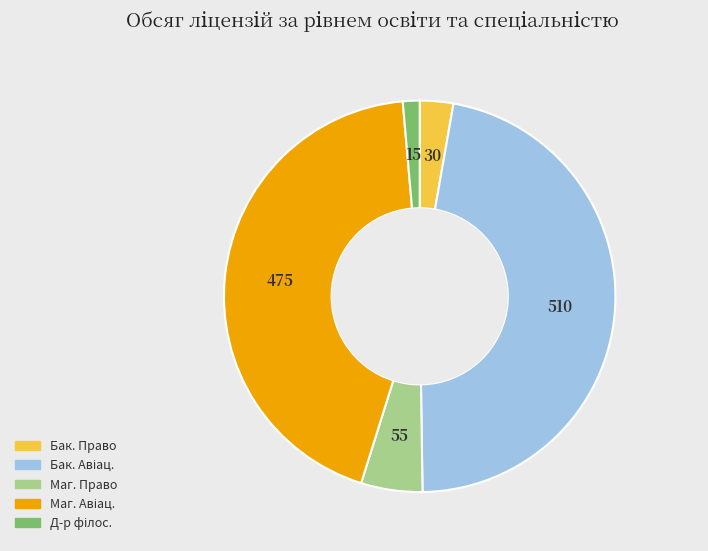

Is there a majority slice in this chart?

No